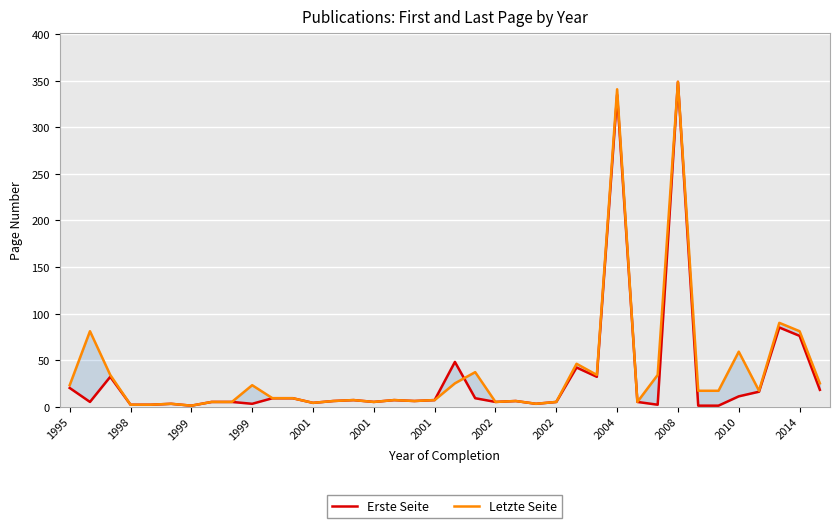

What is the sum of the Letzte Seite values at 2001 and 15?

7